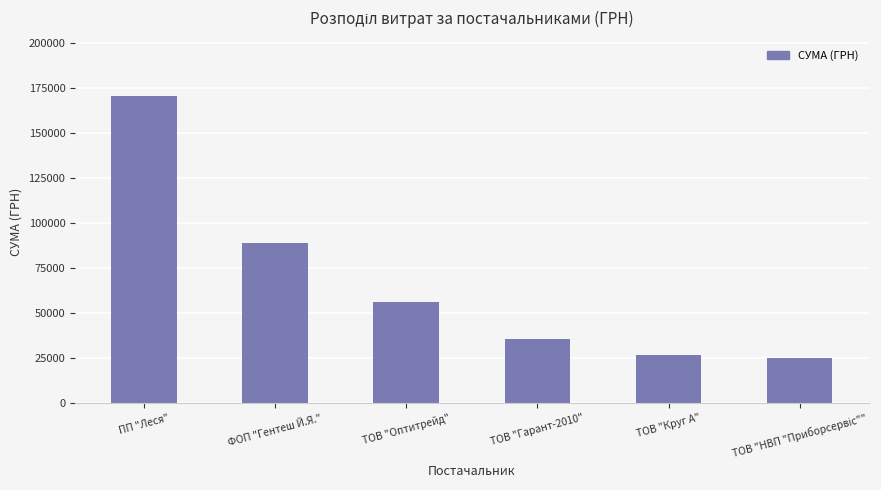

What is the label of the 2nd bar from the left?

ФОП "Гентеш Й.Я."